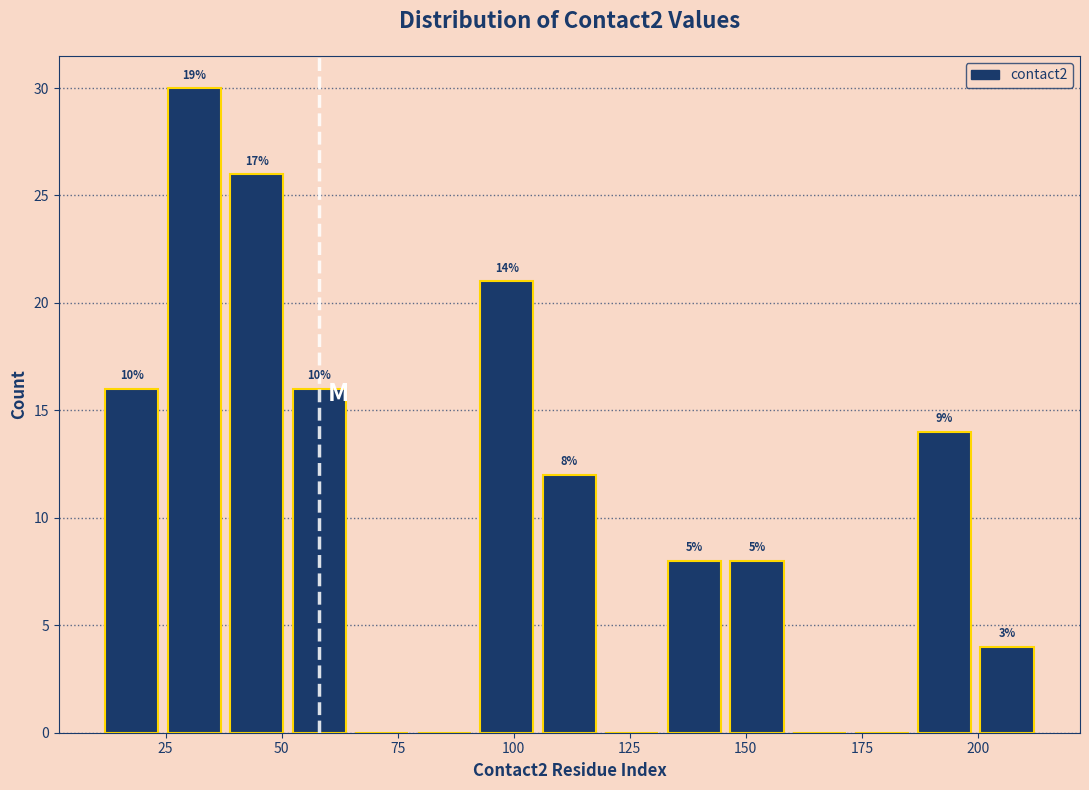

Read against the x-axis, roughly where is the centre of the tallest bar?

30